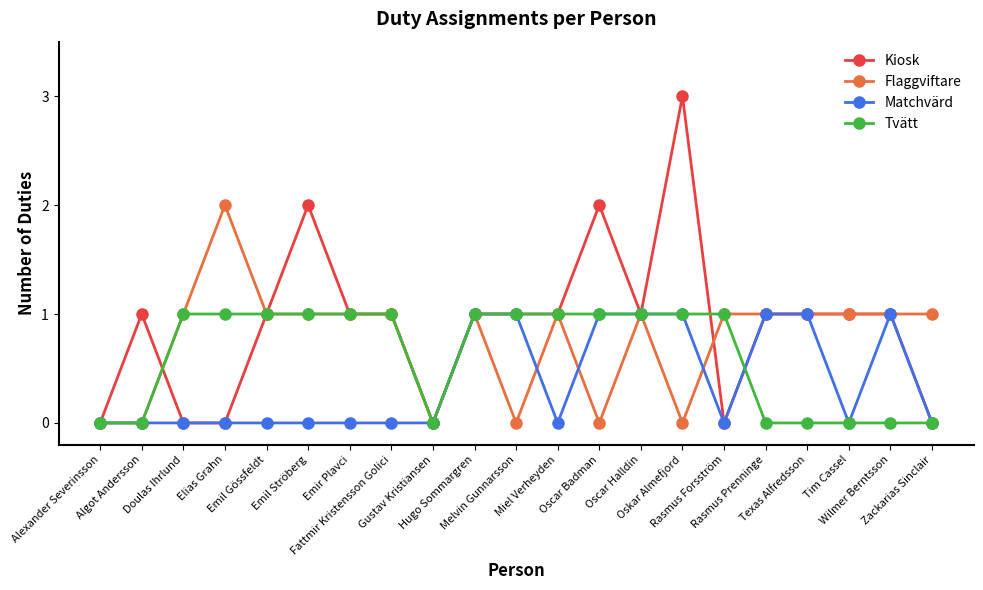

What is the value of the Flaggviftare point at the 10th from the left?

1